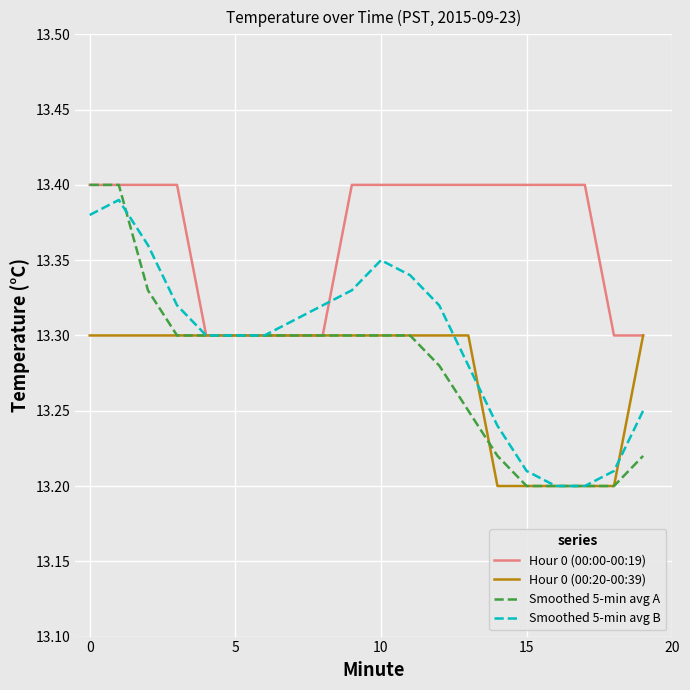

Which series has the largest total across all categories?

Hour 0 (00:00-00:19)